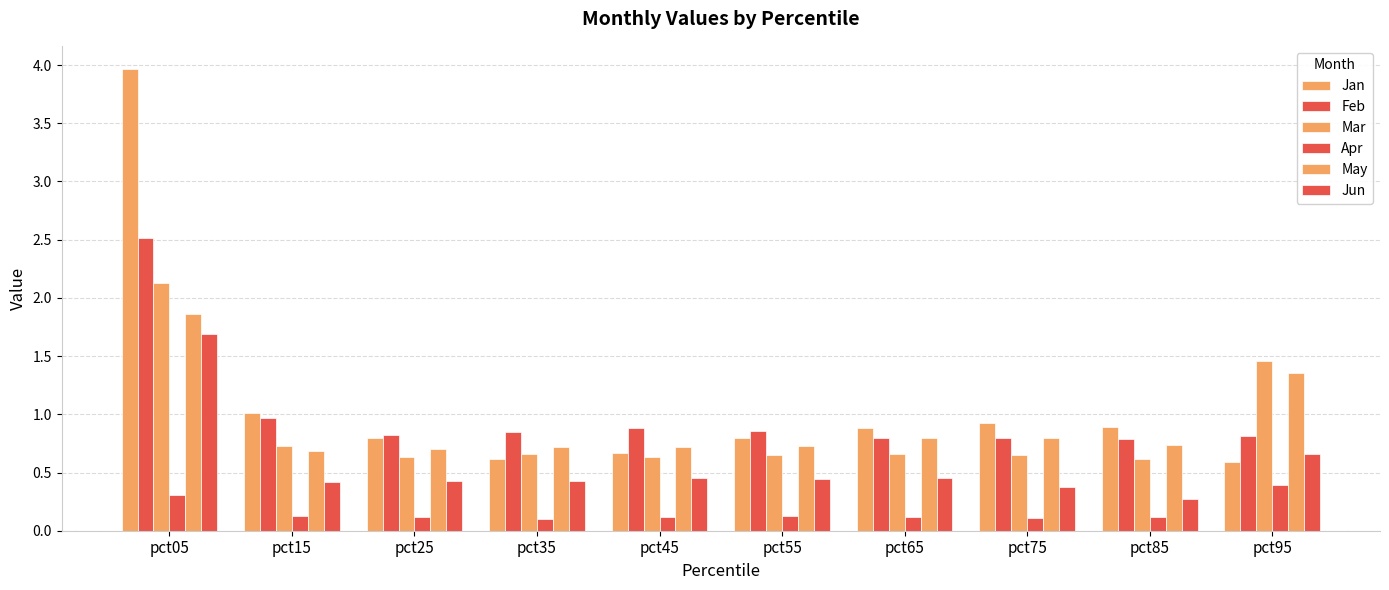

Rank the categories by Feb value from highest to lowest.

pct05, pct15, pct45, pct55, pct35, pct25, pct95, pct65, pct75, pct85